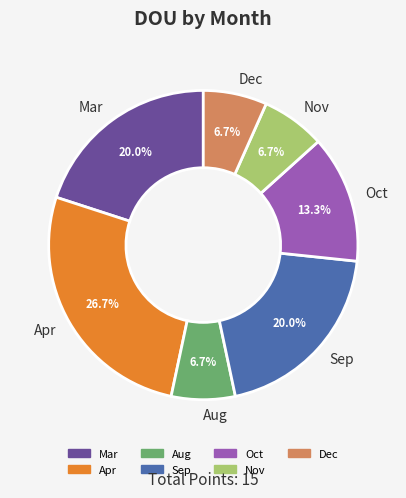

What percentage is the Aug slice, to the nearest percent?

7%